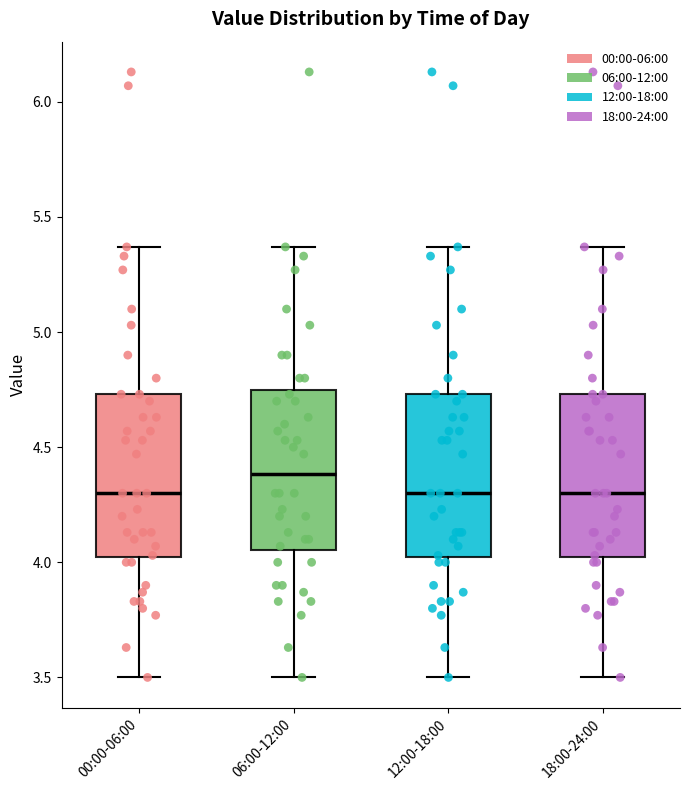

Reading left to right, transcribe this box plot: for each box, give where its median line is, the range the box spans, and where its two whiskers end, as read against the y-axis. The values are not printed on the chart, so give them approximately, as read against the axis.

00:00-06:00: median 4.30, box 4.00 to 4.75, whiskers 3.50 to 5.35
06:00-12:00: median 4.40, box 4.05 to 4.75, whiskers 3.50 to 5.35
12:00-18:00: median 4.30, box 4.00 to 4.75, whiskers 3.50 to 5.35
18:00-24:00: median 4.30, box 4.00 to 4.75, whiskers 3.50 to 5.35